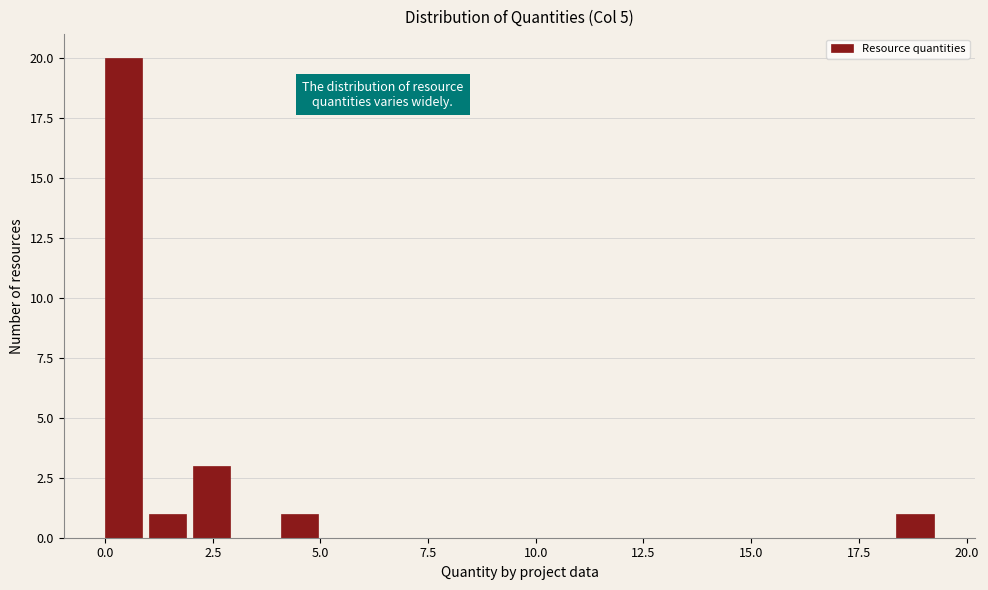

Read against the x-axis, roughly where is the centre of the tallest bar?

0.5